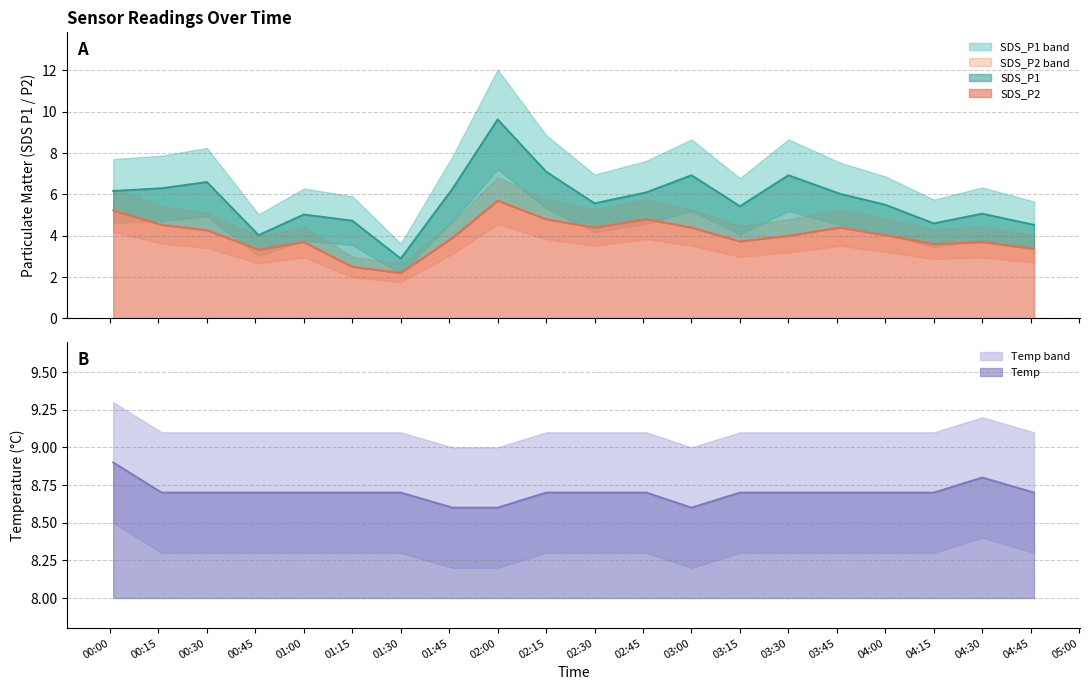

How many values in the SDS_P2 series are below 4?

9